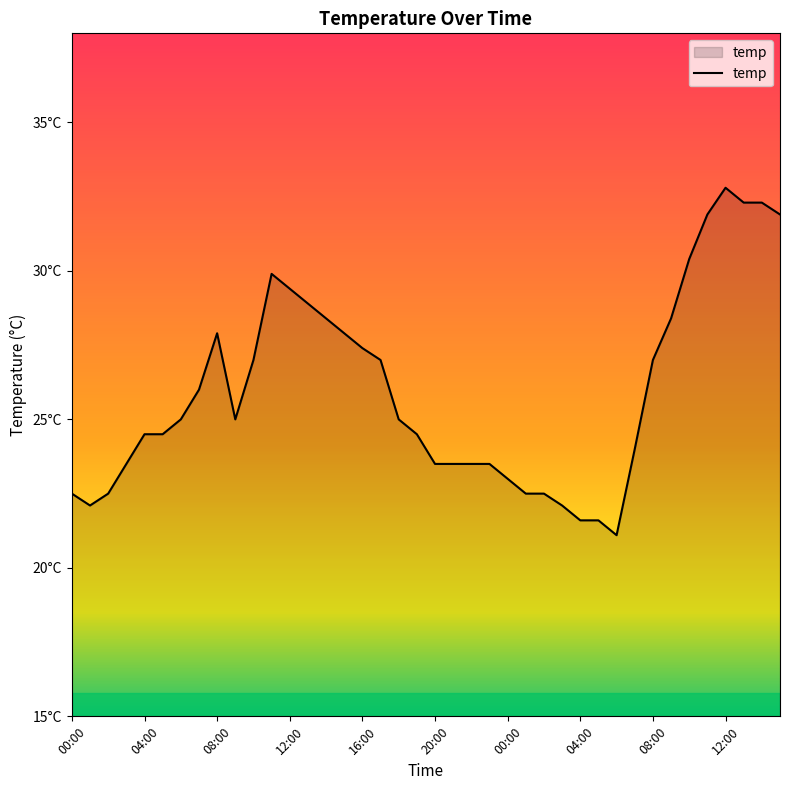

What is the maximum value shown in the chart?

32.8